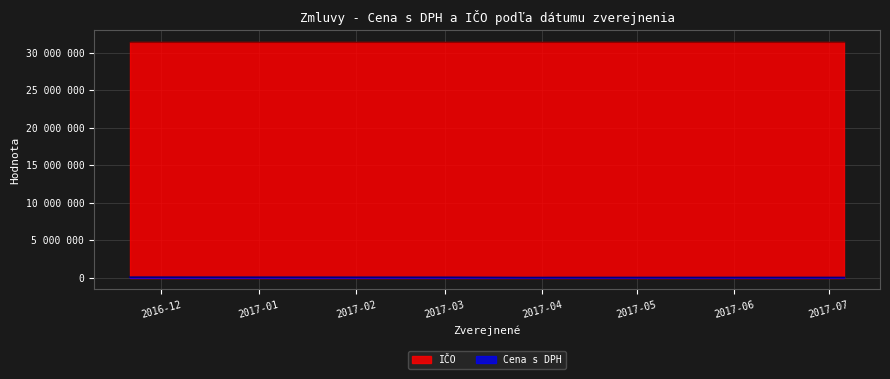

The chart shows a value of 6417.0 at 2017-04-05. True or false?

True